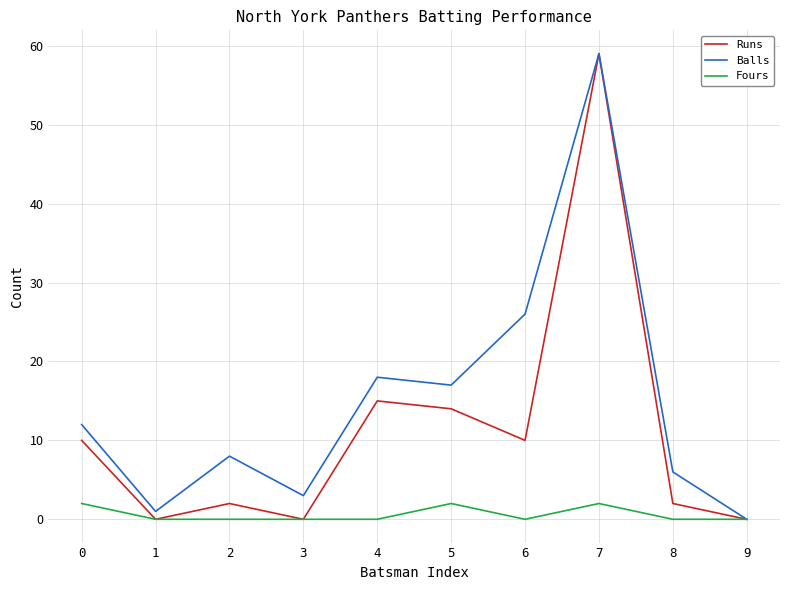

Which series has the largest total across all categories?

Balls